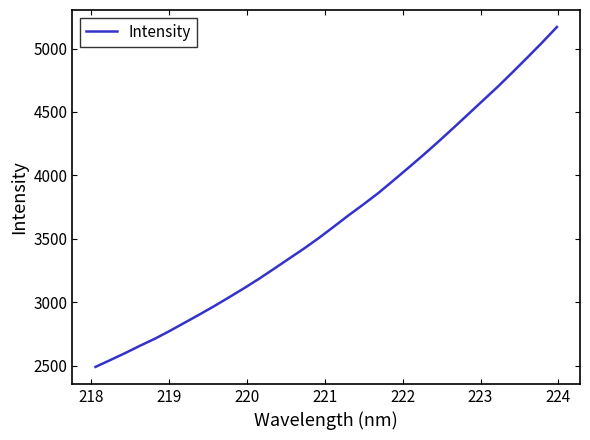

True or false: the data has more than 1 interior local peaks.

False